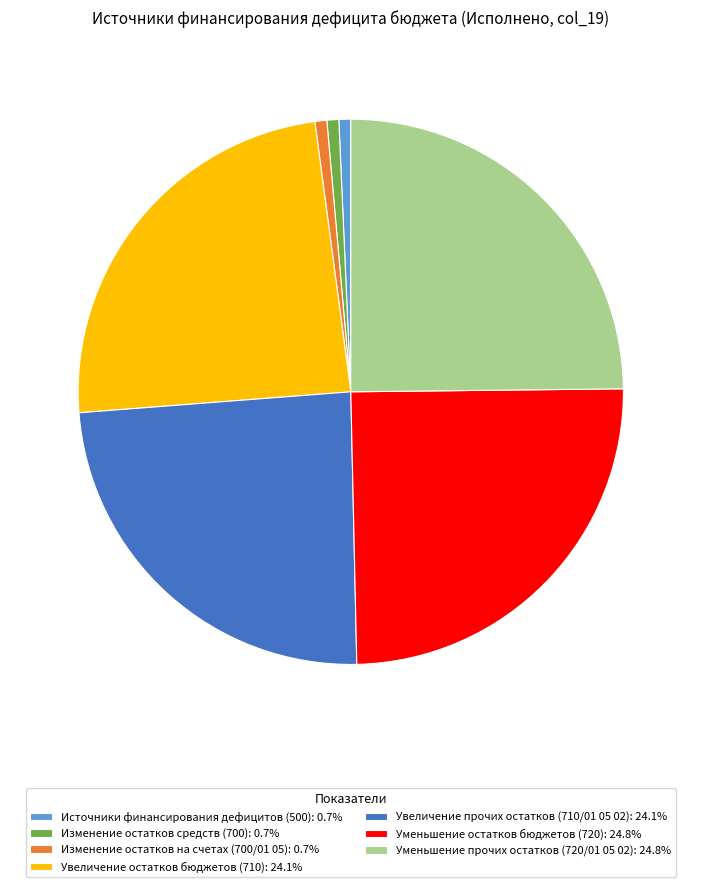

How many slices are in this pie chart?

7